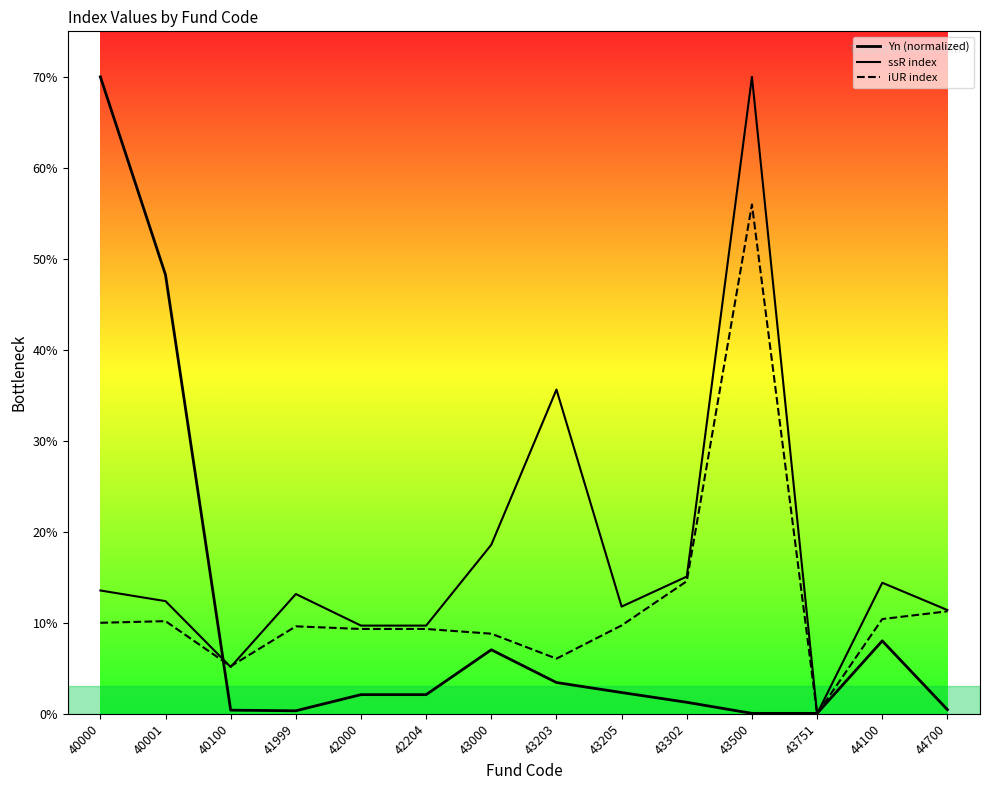

Does the chart have visible grid lines?

No